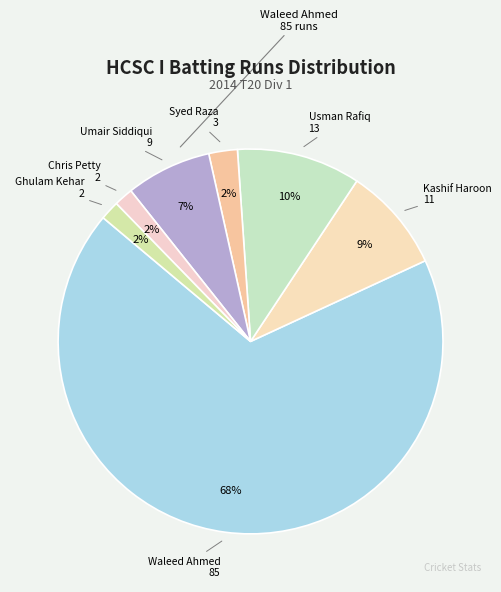

Do Chris Petty and Syed Raza together represent more than half of the pie?

No